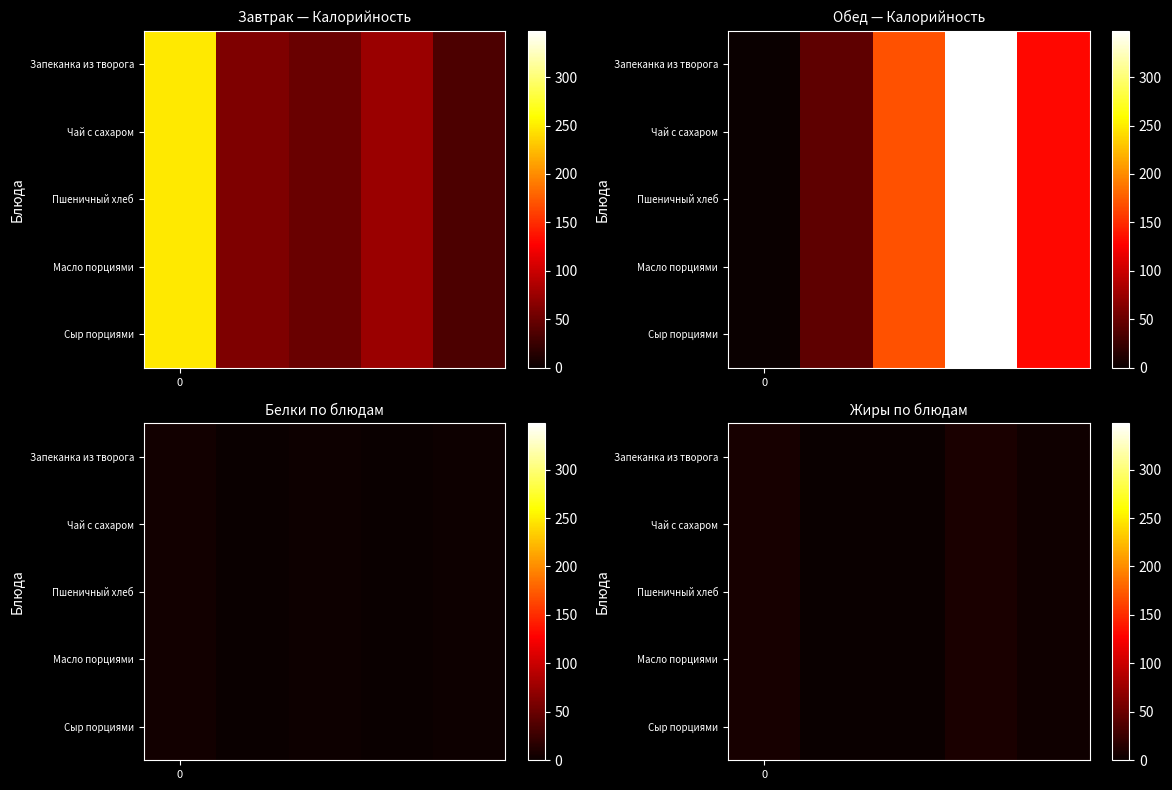

Which label corresponds to the largest value in the chart?

3